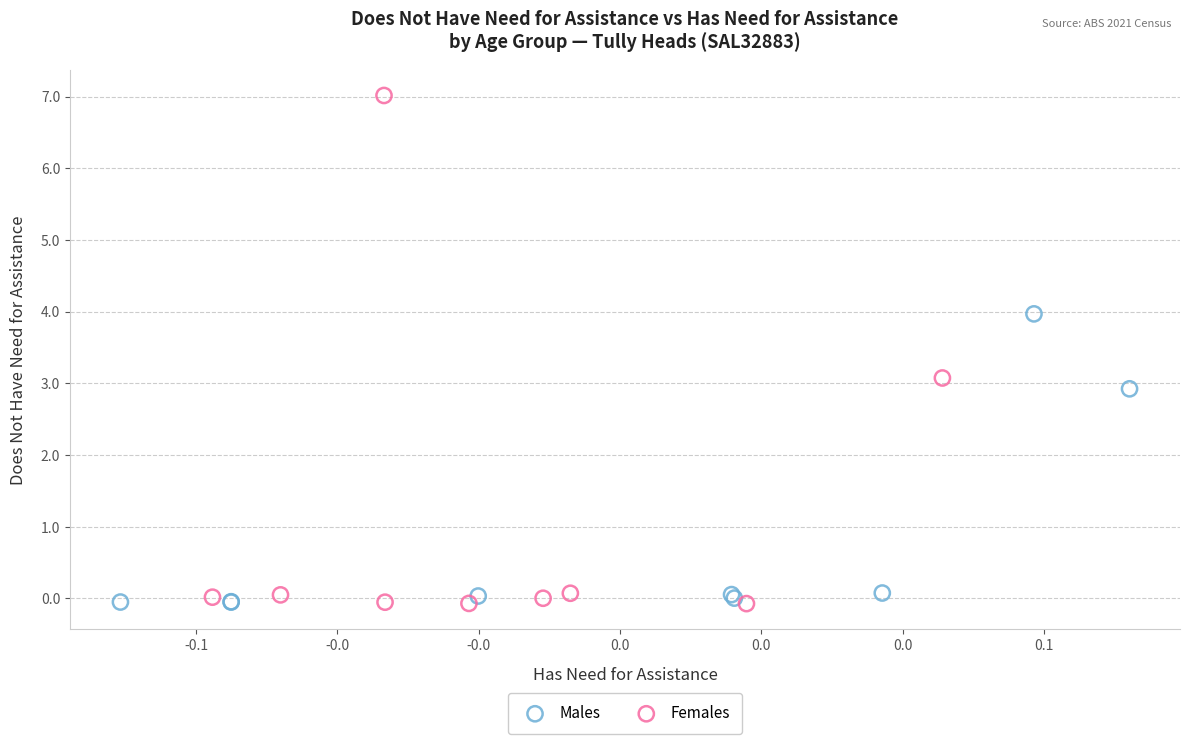

Which series has the largest Y range (max minus min)?

Females